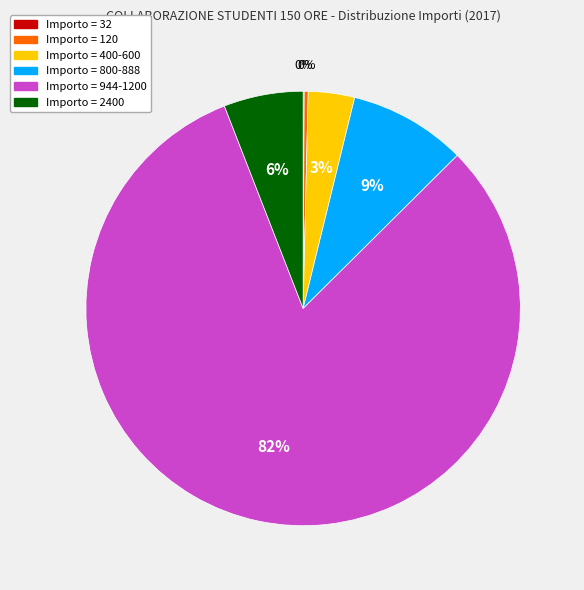

To the nearest percent, what percentage of the pie is Importo = 2400?

6%